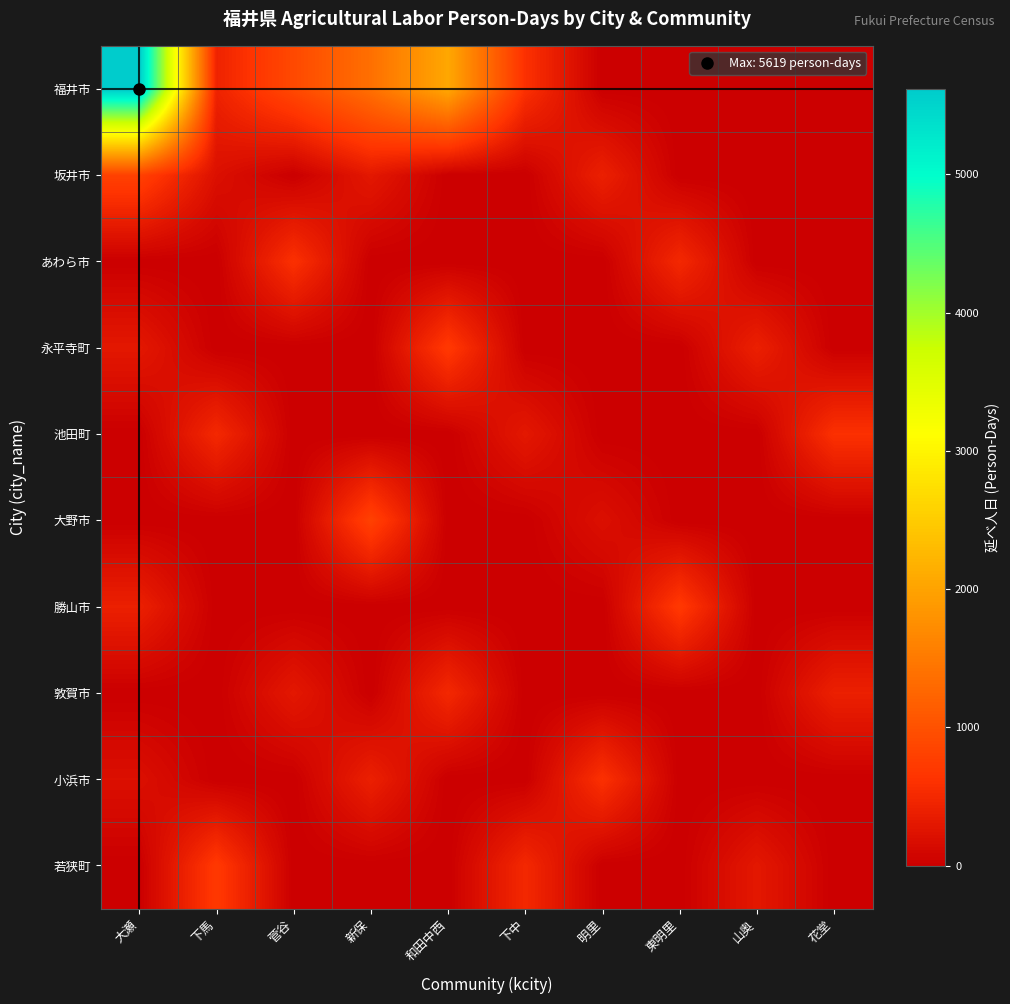

Which series has the largest range (max minus min)?

福井市